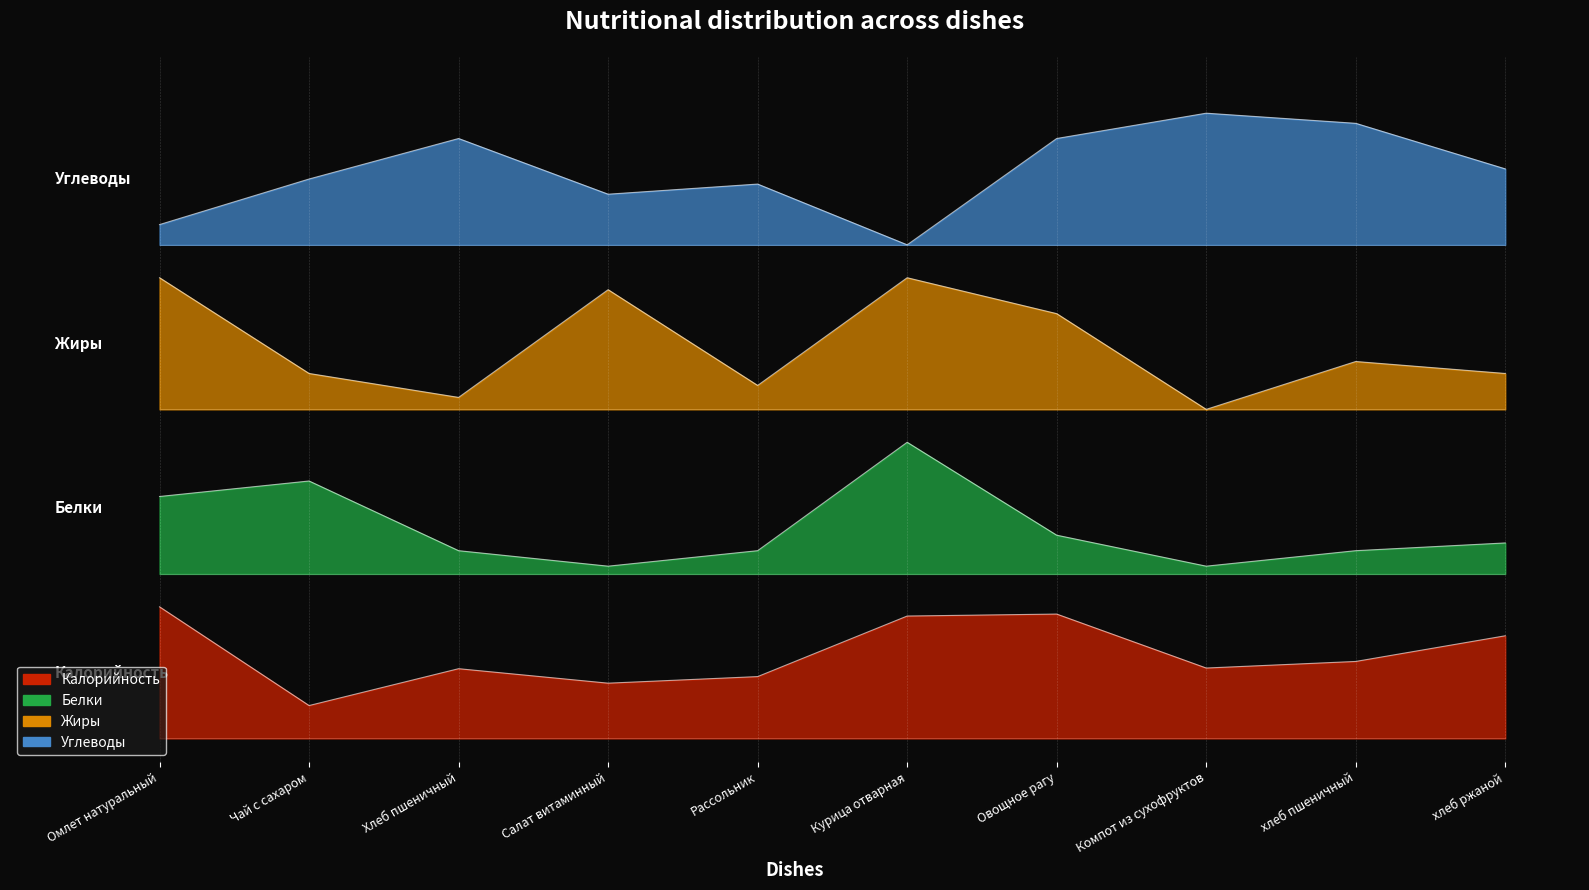

What is the label of the 2nd point from the left?

Чай с сахаром